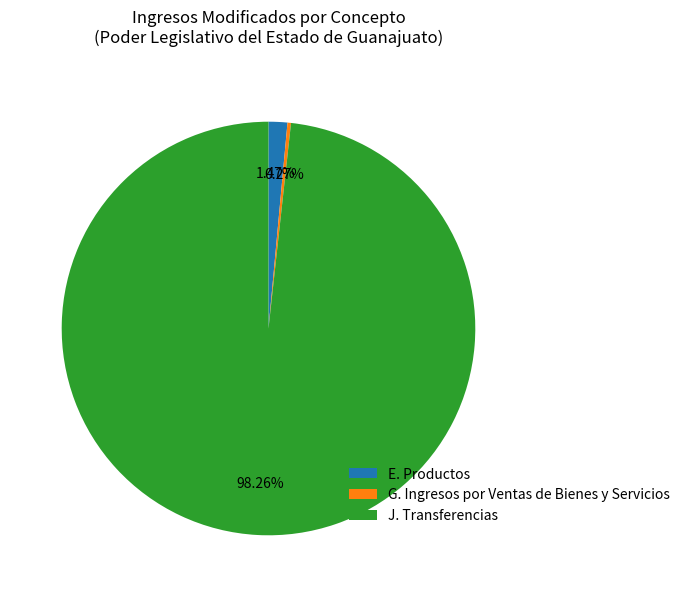

Is the sum of E. Productos and J. Transferencias greater than half?

Yes